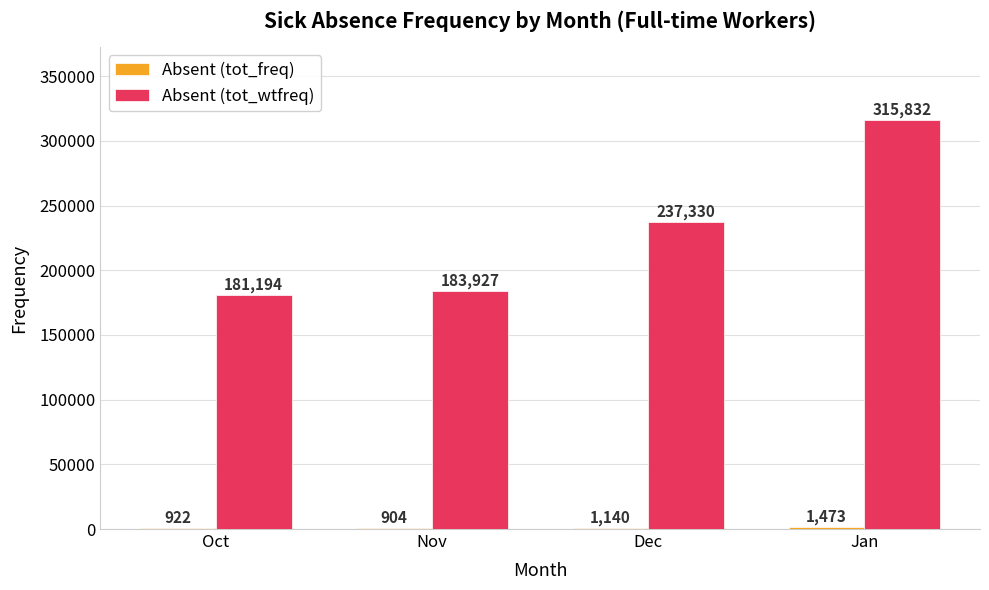

Which series changed the most between Nov and Jan?

Absent (tot_wtfreq)